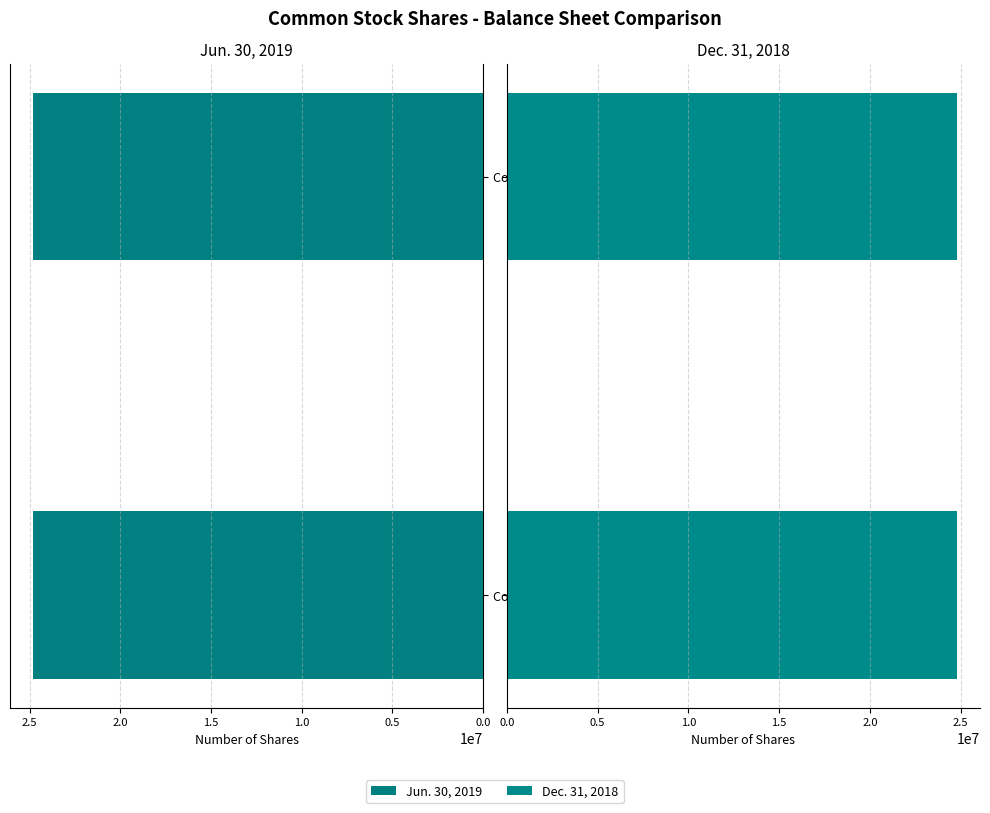

At Common stock, shares outstanding, list the series in order from largest to smallest.

Jun. 30, 2019, Dec. 31, 2018